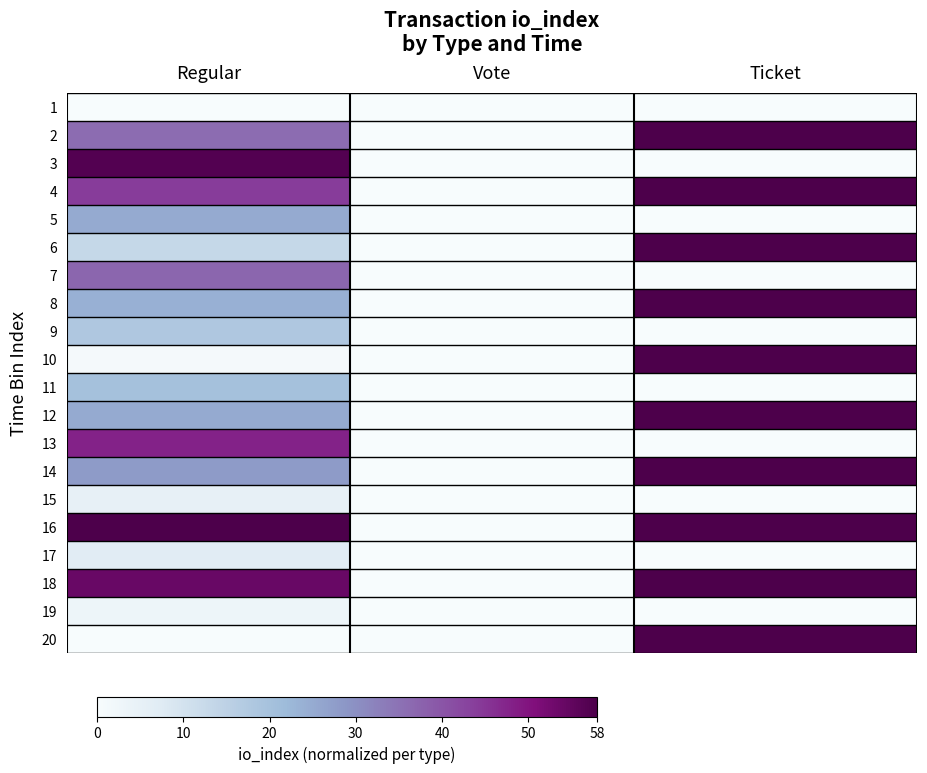

Reading left to right, list all the values displayed in this chart.

1: Regular=0.0	Vote=0.0	Ticket=0.0
2: Regular=0.6	Vote=0.0	Ticket=1.0
3: Regular=1.0	Vote=0.0	Ticket=0.0
4: Regular=0.8	Vote=0.0	Ticket=1.0
5: Regular=0.4	Vote=0.0	Ticket=0.0
6: Regular=0.2	Vote=0.0	Ticket=1.0
7: Regular=0.6	Vote=0.0	Ticket=0.0
8: Regular=0.4	Vote=0.0	Ticket=1.0
9: Regular=0.3	Vote=0.0	Ticket=0.0
10: Regular=0.0	Vote=0.0	Ticket=1.0
11: Regular=0.3	Vote=0.0	Ticket=0.0
12: Regular=0.4	Vote=0.0	Ticket=1.0
13: Regular=0.8	Vote=0.0	Ticket=0.0
14: Regular=0.5	Vote=0.0	Ticket=1.0
15: Regular=0.1	Vote=0.0	Ticket=0.0
16: Regular=1.0	Vote=0.0	Ticket=1.0
17: Regular=0.1	Vote=0.0	Ticket=0.0
18: Regular=0.9	Vote=0.0	Ticket=1.0
19: Regular=0.1	Vote=0.0	Ticket=0.0
20: Regular=0.0	Vote=0.0	Ticket=1.0